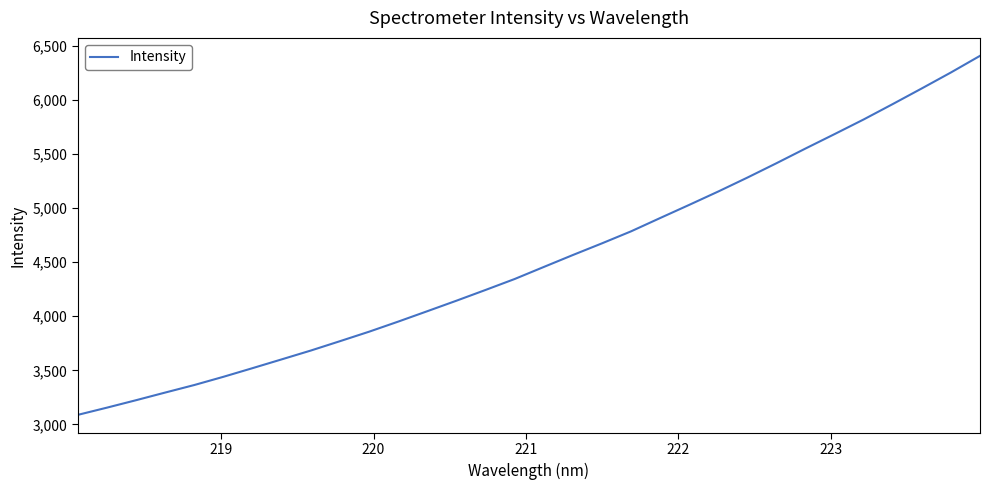

What is the minimum value shown in the chart?

3088.4